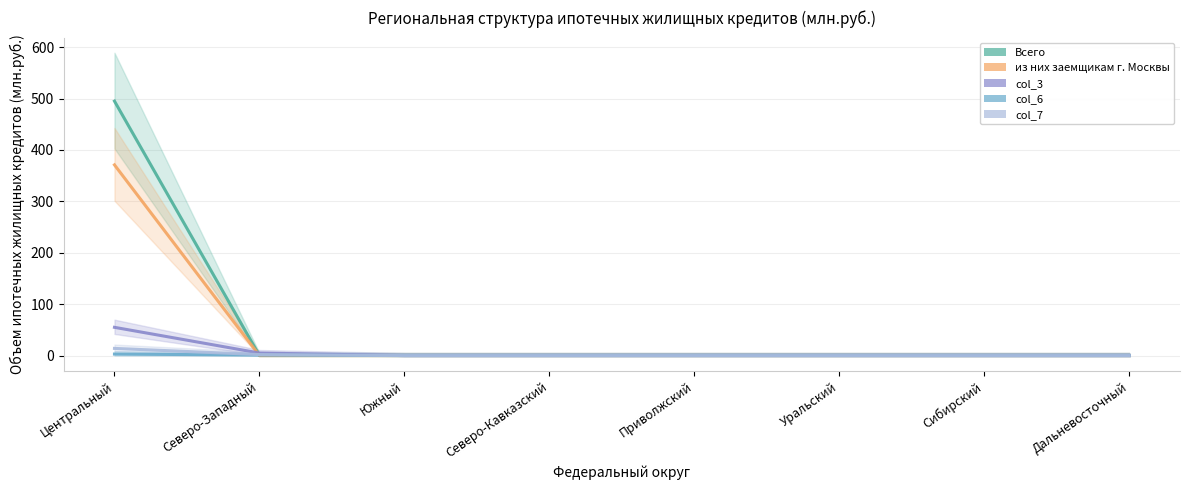

Reading right to left, what are all the values shown in this chart?

Всего: 0	0	0	0	0	0	0	495
из них заемщикам г.Москвы: 0	0	0	0	0	0	0	371
col_3: 0	0	0	0	0	0	5	55
col_6: 0	0	0	0	0	0	1	3
col_7: 0	0	0	0	0	0	2	14